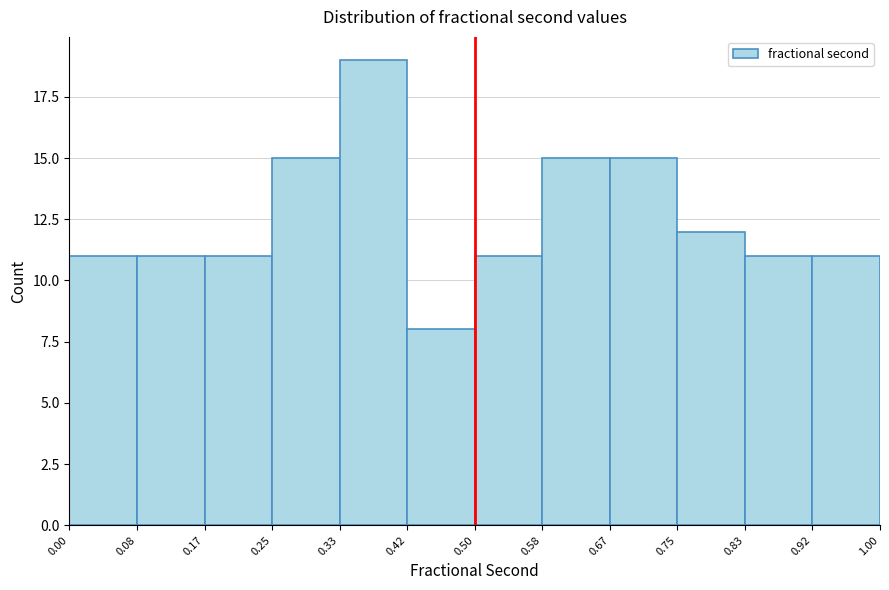

Reading left to right, transcribe this chart: for each bar, give the range it covers on the x-axis and its height. The values are not printed on the chart, so give them approximately, as read against the axis.

0.00 to 0.08: 11
0.08 to 0.17: 11
0.17 to 0.25: 11
0.25 to 0.33: 15
0.33 to 0.42: 19
0.42 to 0.50: 8
0.50 to 0.58: 11
0.58 to 0.67: 15
0.67 to 0.75: 15
0.75 to 0.83: 12
0.83 to 0.92: 11
0.92 to 1.00: 11